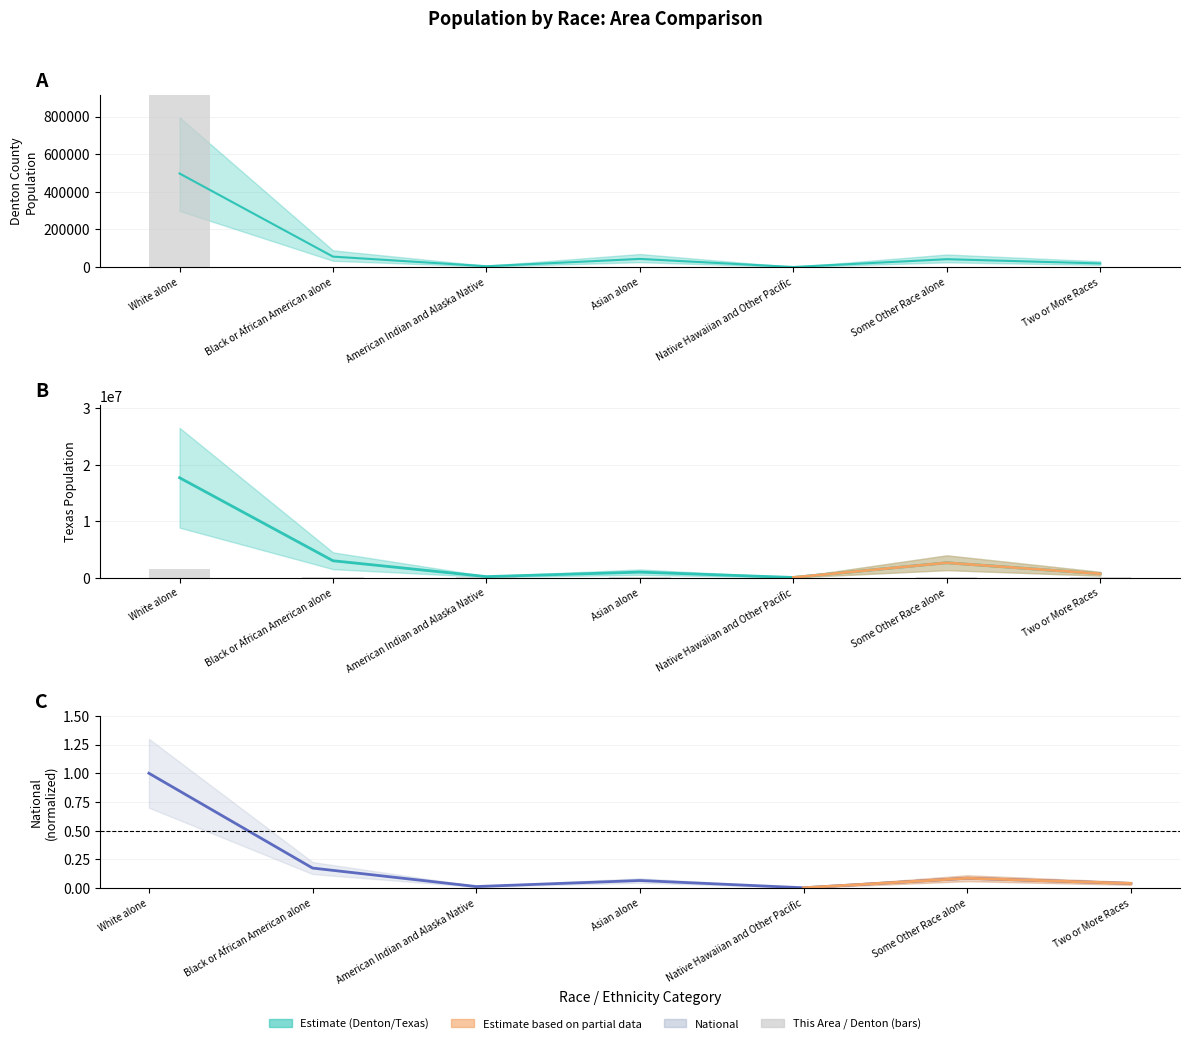

Rank the categories by Texas value from highest to lowest.

White alone, Black or African American alone, Some Other Race alone, Asian alone, Two or More Races, American Indian and Alaska Native, Native Hawaiian and Other Pacific